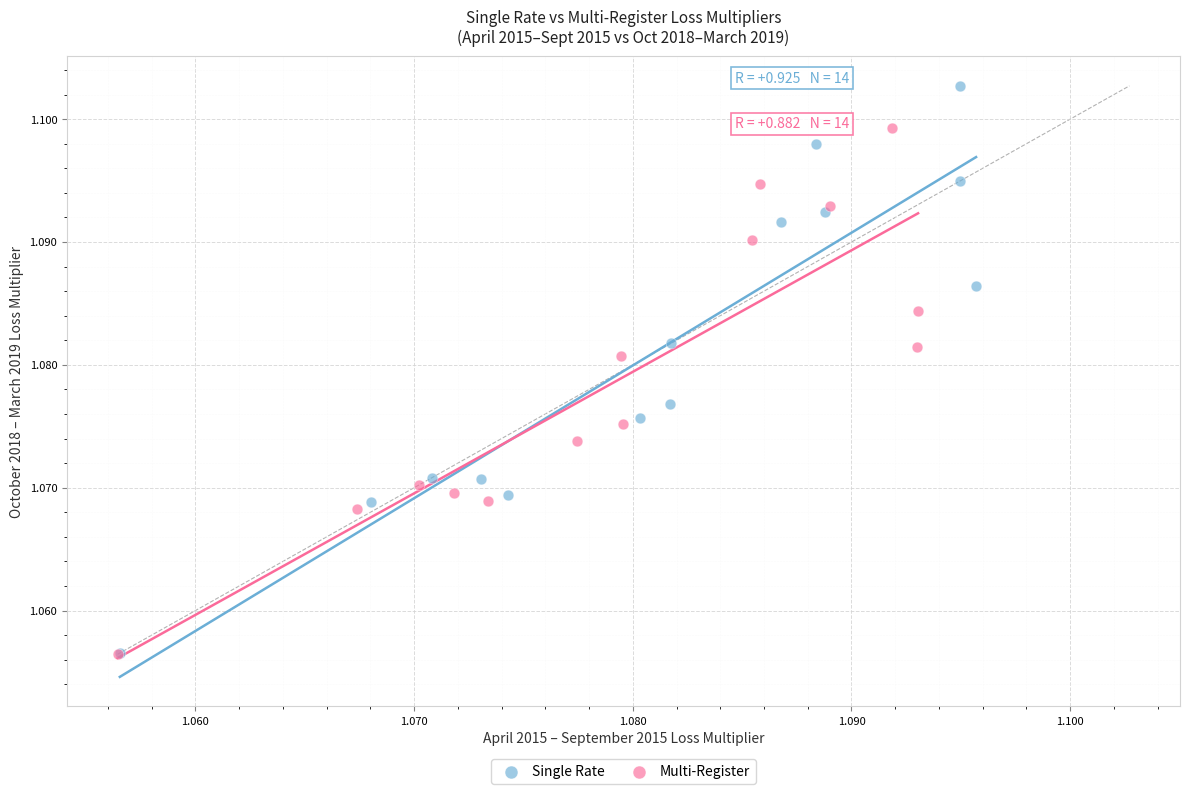

Which series has the largest Y range (max minus min)?

Single Rate